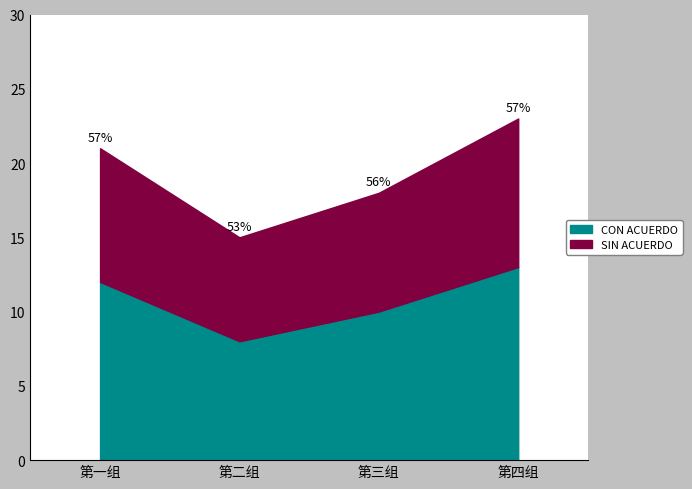

The value of CON ACUERDO at 第一组 is 19. True or false?

False